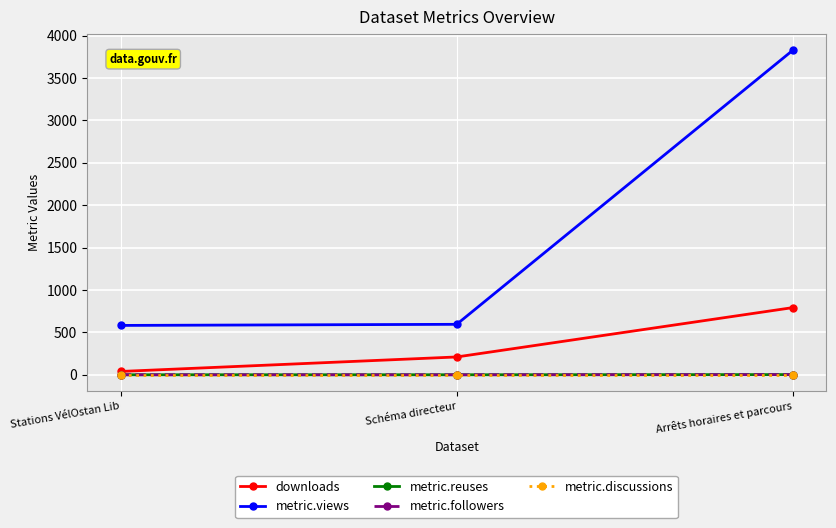

Does the chart have visible grid lines?

Yes